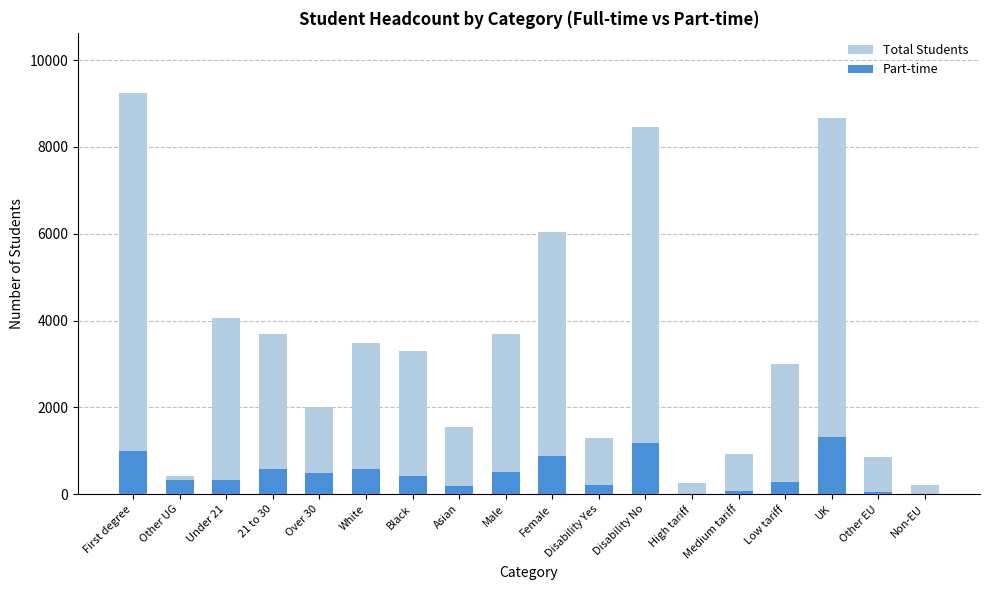

List the series in order of their overall mean, highest first.

Total Students, Part-time